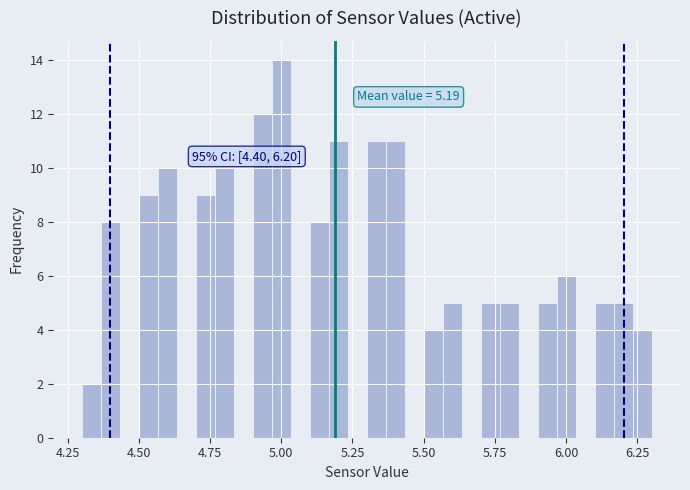

Read against the x-axis, roughly where is the centre of the tallest bar?

5.00